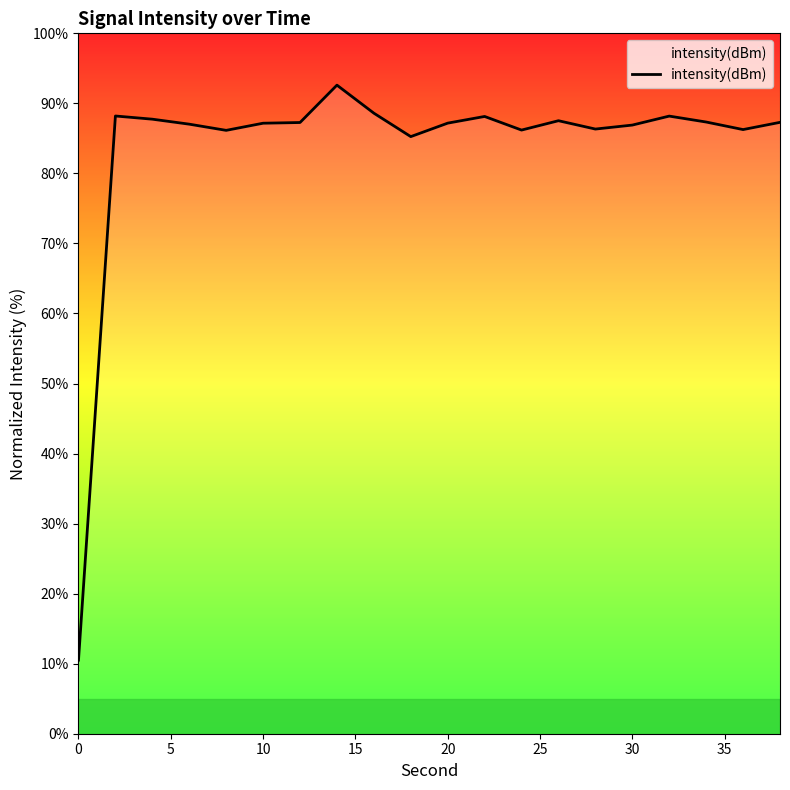

What is the difference between the maximum and minimum values?

82.1